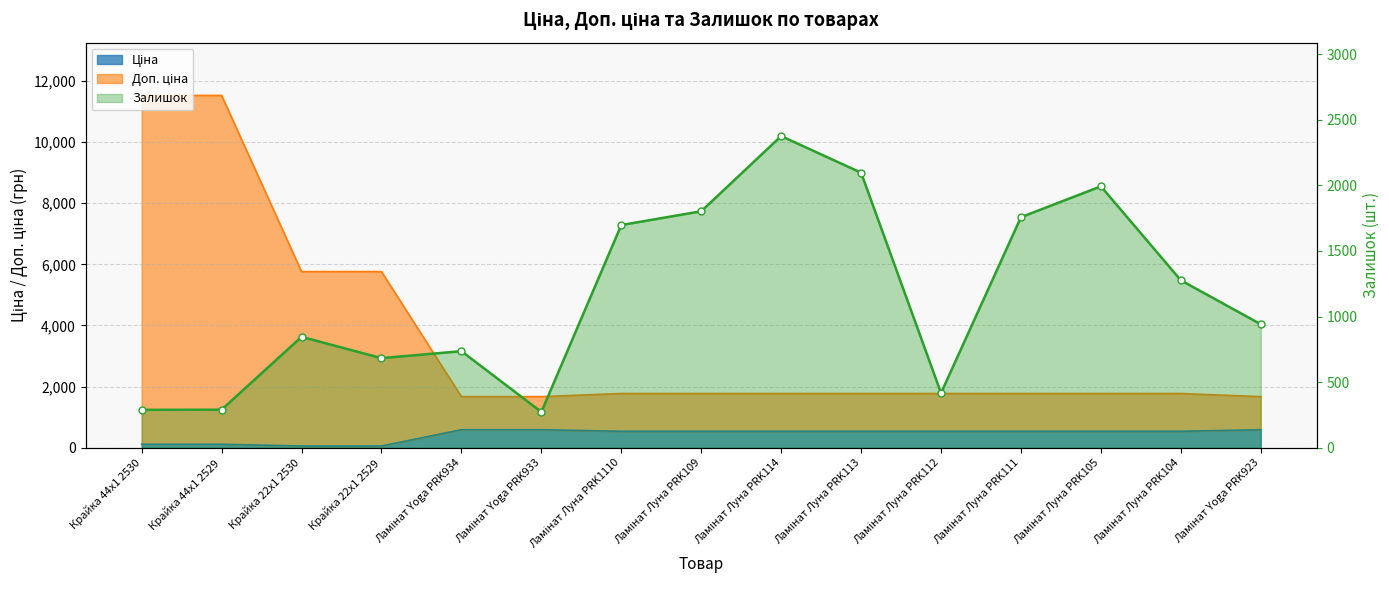

Reading left to right, what are all the values shown in this chart?

Крайка 44x1 2530=289	Крайка 44x1 2529=290	Крайка 22x1 2530=845	Крайка 22x1 2529=683	Ламінат Yoga PRK934=736	Ламінат Yoga PRK933=273	Ламінат Луна PRK1110=1697	Ламінат Луна PRK109=1802	Ламінат Луна PRK114=2375	Ламінат Луна PRK113=2096	Ламінат Луна PRK112=417	Ламінат Луна PRK111=1757	Ламінат Луна PRK105=1992	Ламінат Луна PRK104=1276	Ламінат Yoga PRK923=941